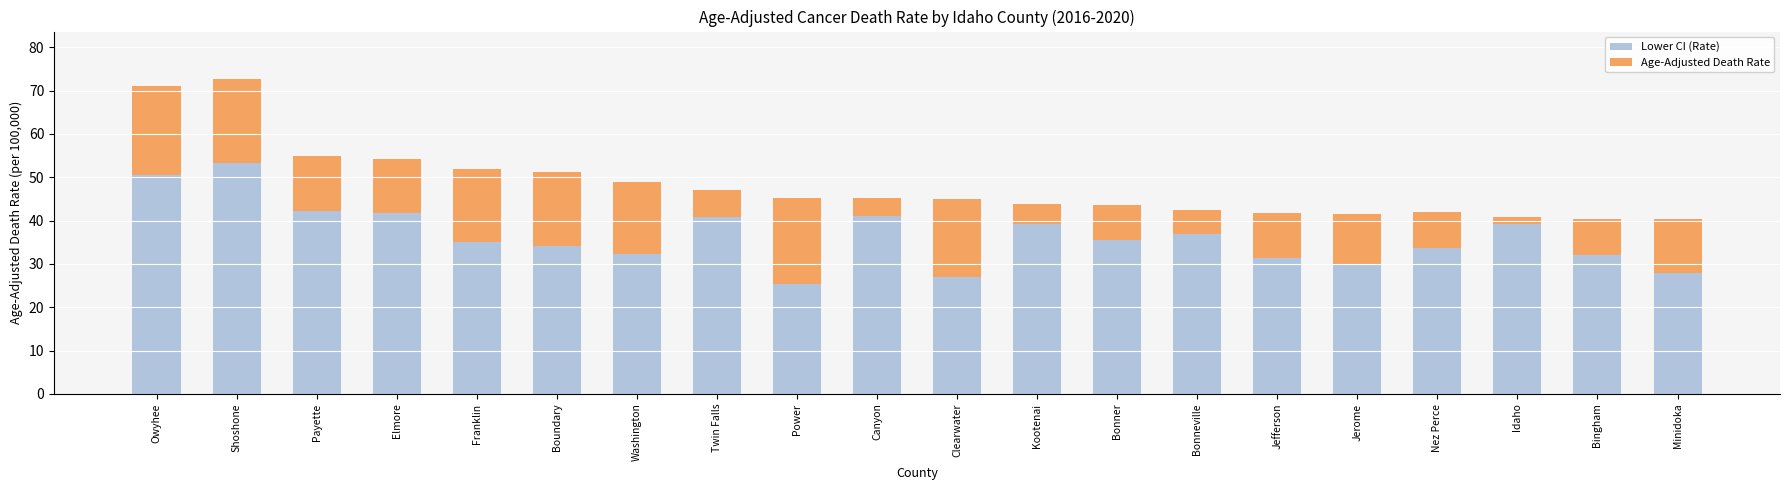

How many series are shown in this chart?

2